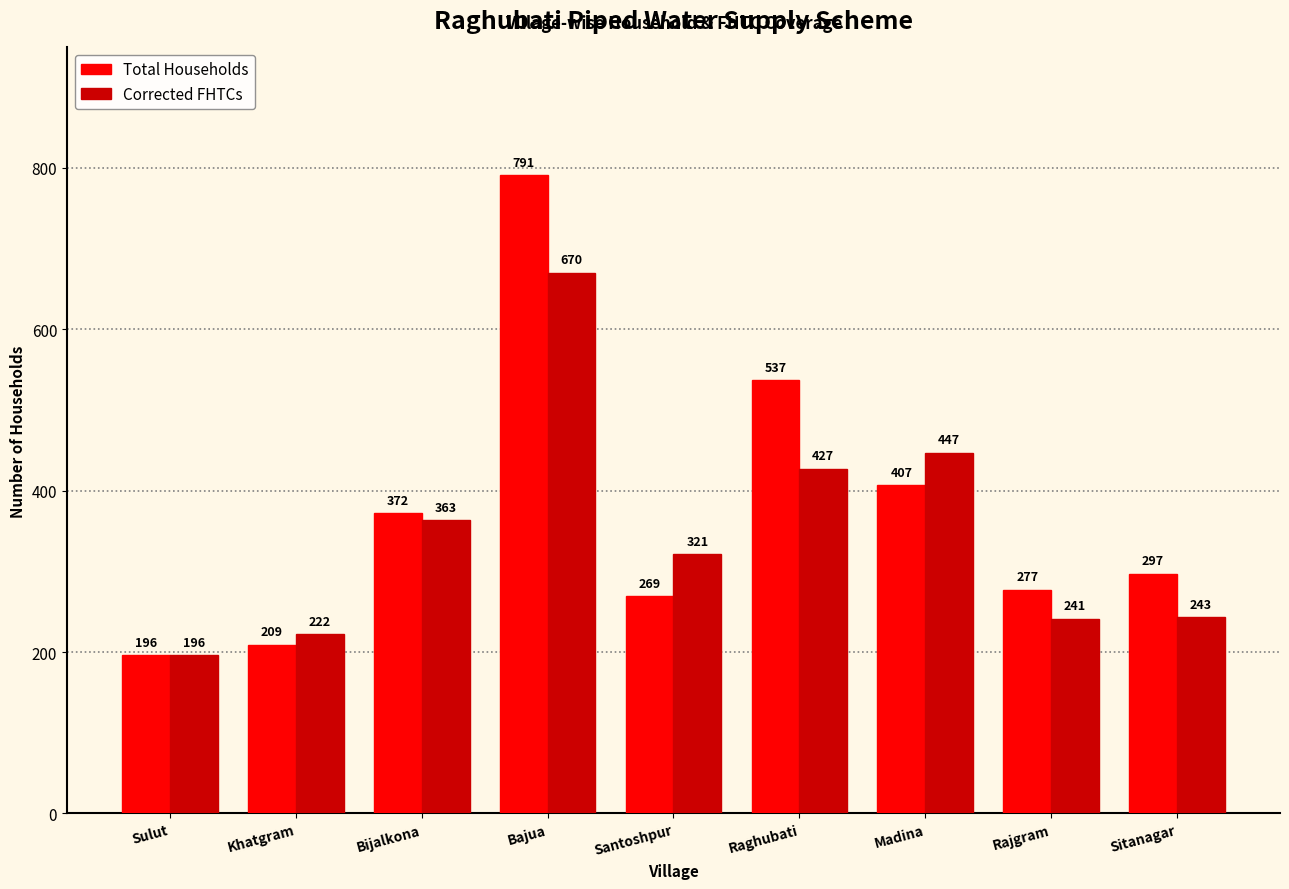

Which series has the largest total across all categories?

Total Households